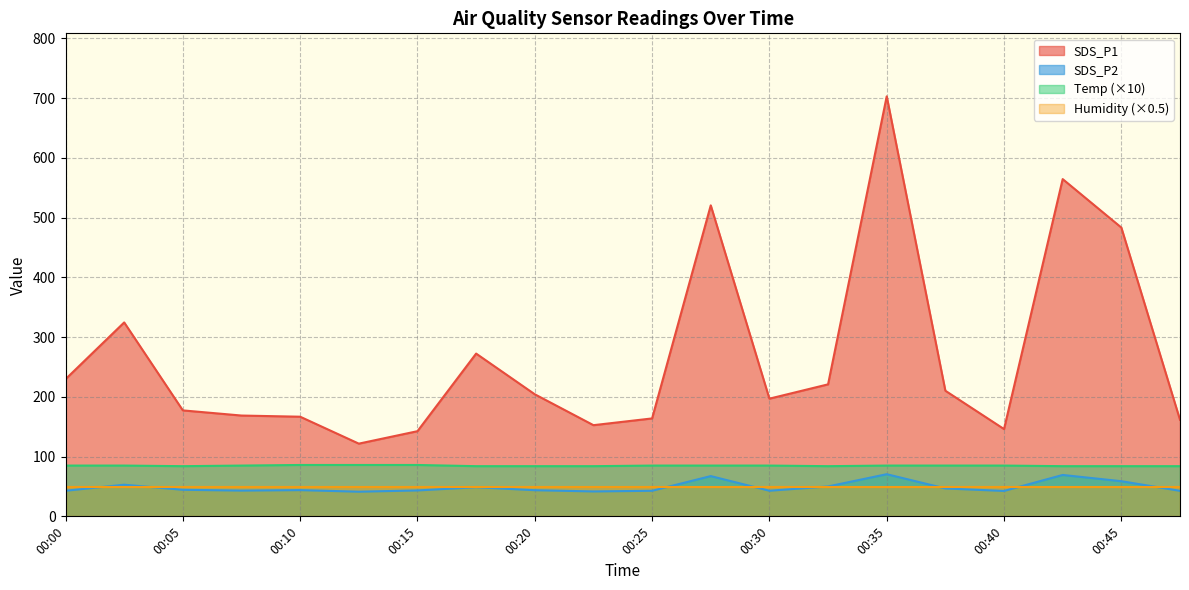

Does the chart display data point markers on the line(s)?

No